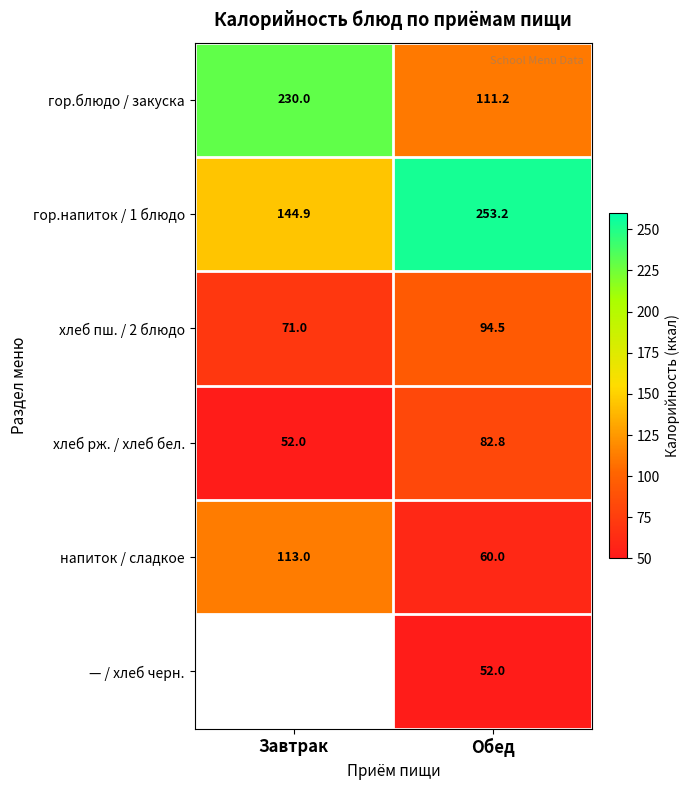

Which category has the highest value in the хлеб пш. / 2 блюдо series?

Обед